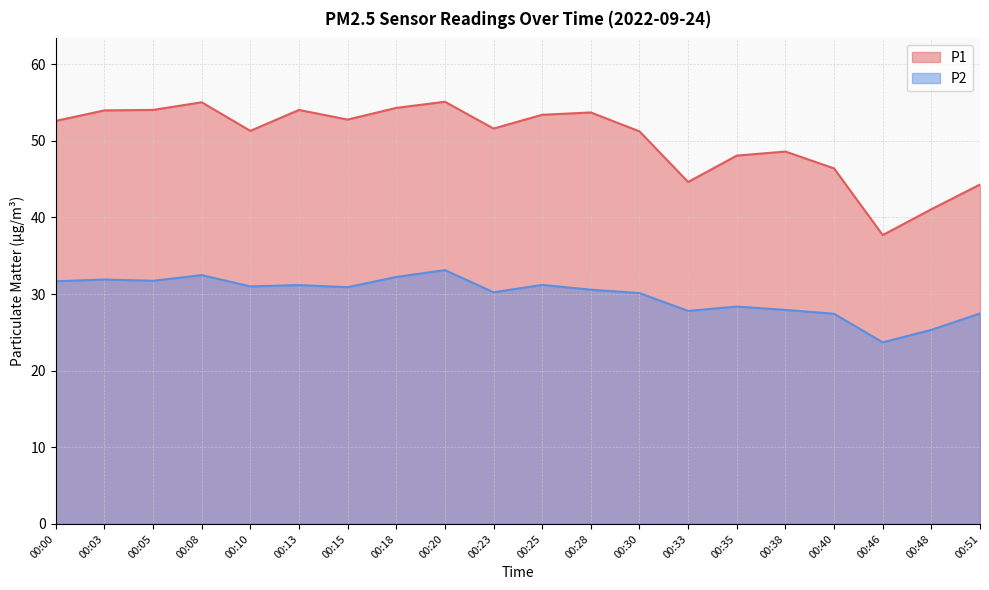

What is the spread (max minus min) of values at 00:10?

20.3